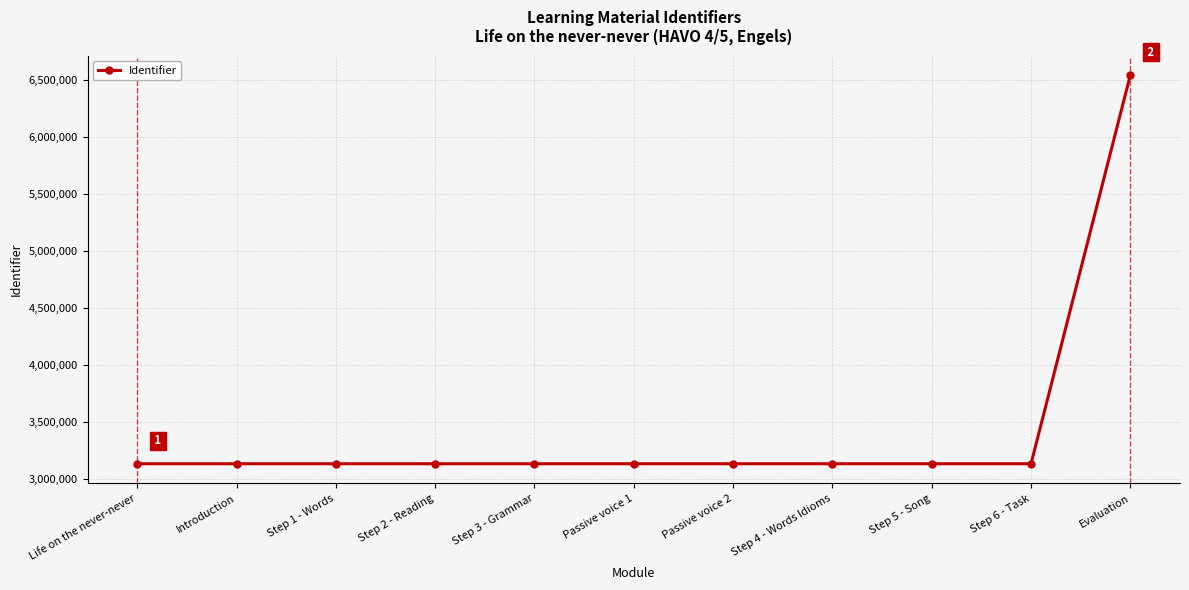

Which label corresponds to the largest value in the chart?

Evaluation